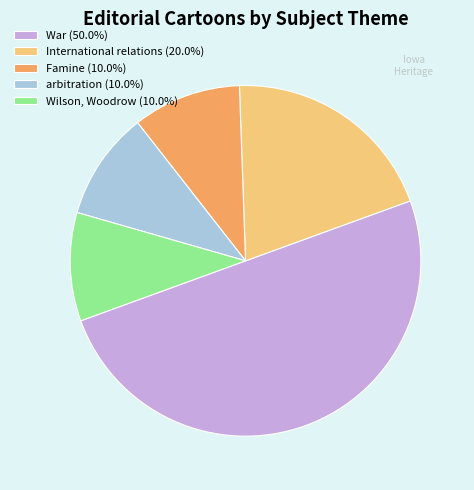

Approximately how many times larger is the value at International relations (20.0%) compared to War (50.0%)?

0.4